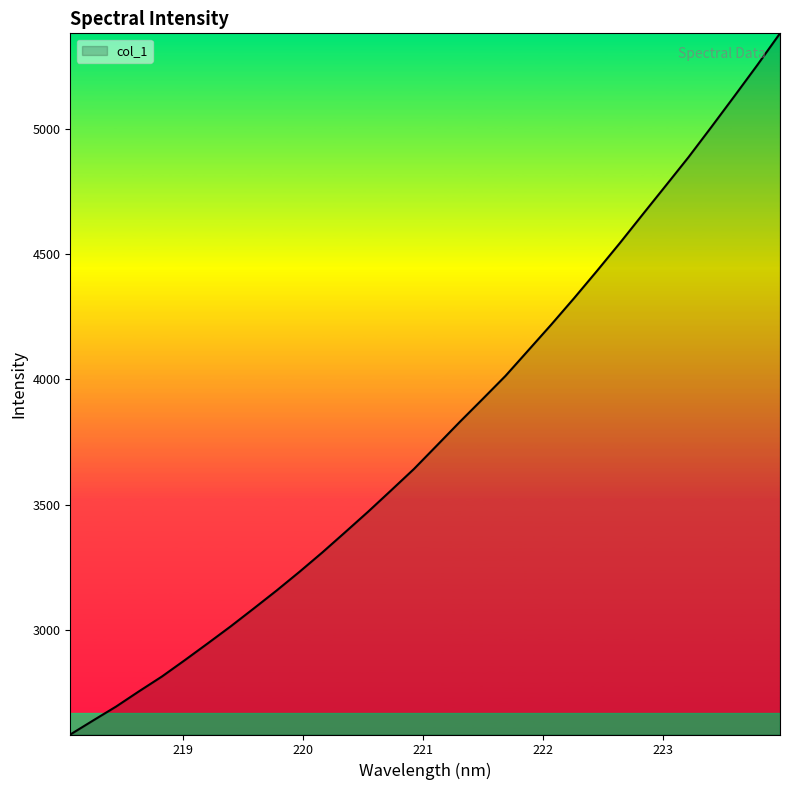

How many values are below 3735?

16